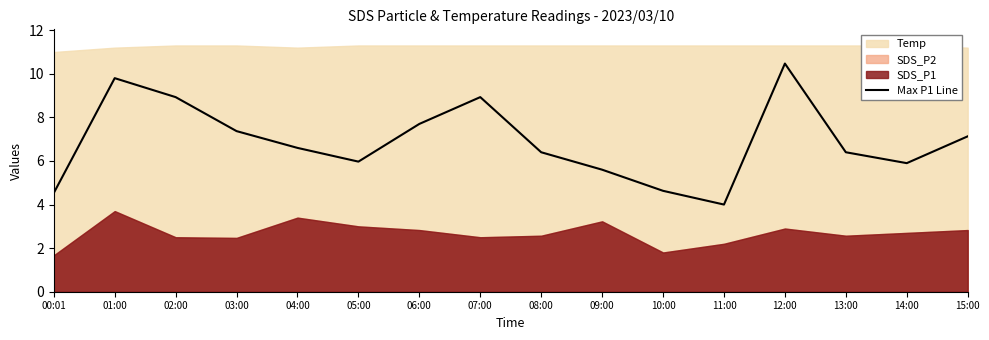

How many data points does each series have?

16